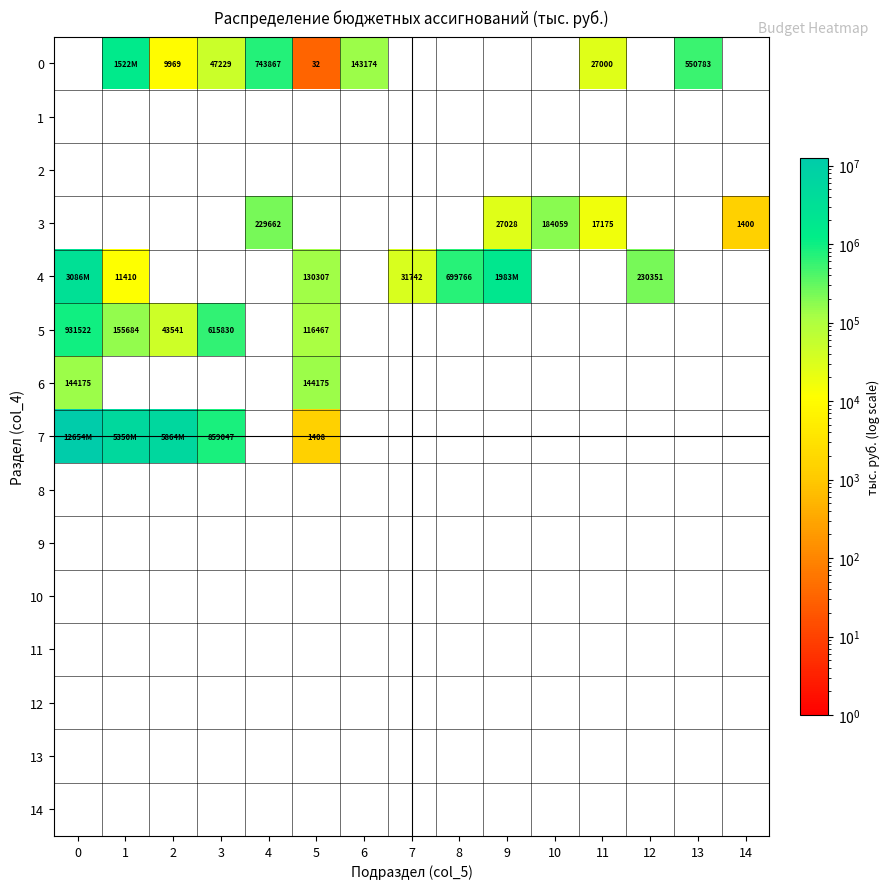

Which has a higher value, 2 or 12?

2